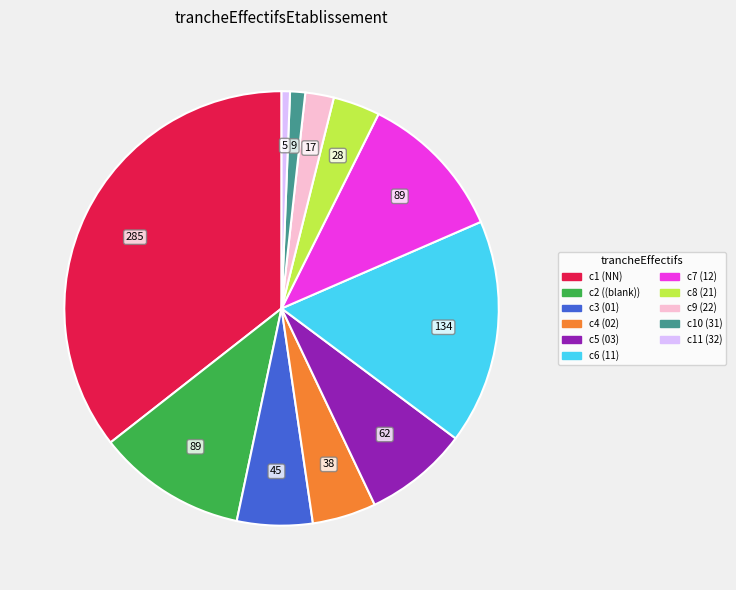

Is there any slice that represents more than half of the pie?

No